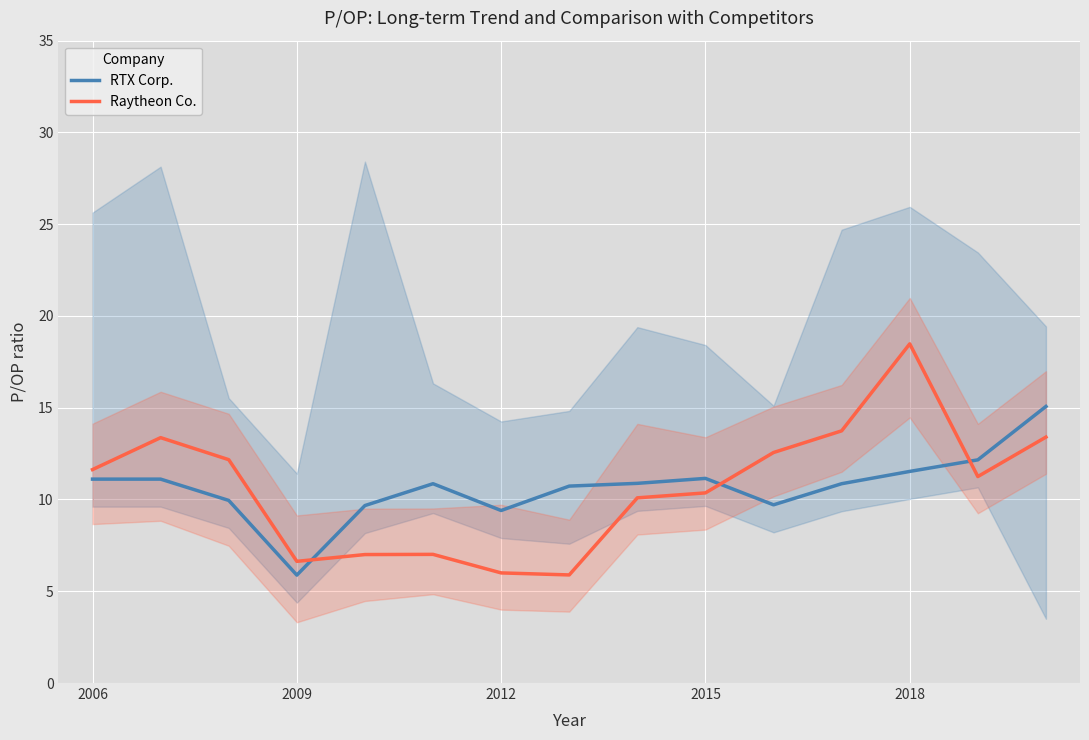

What are all the series names shown in the legend?

RTX Corp., Raytheon Co.